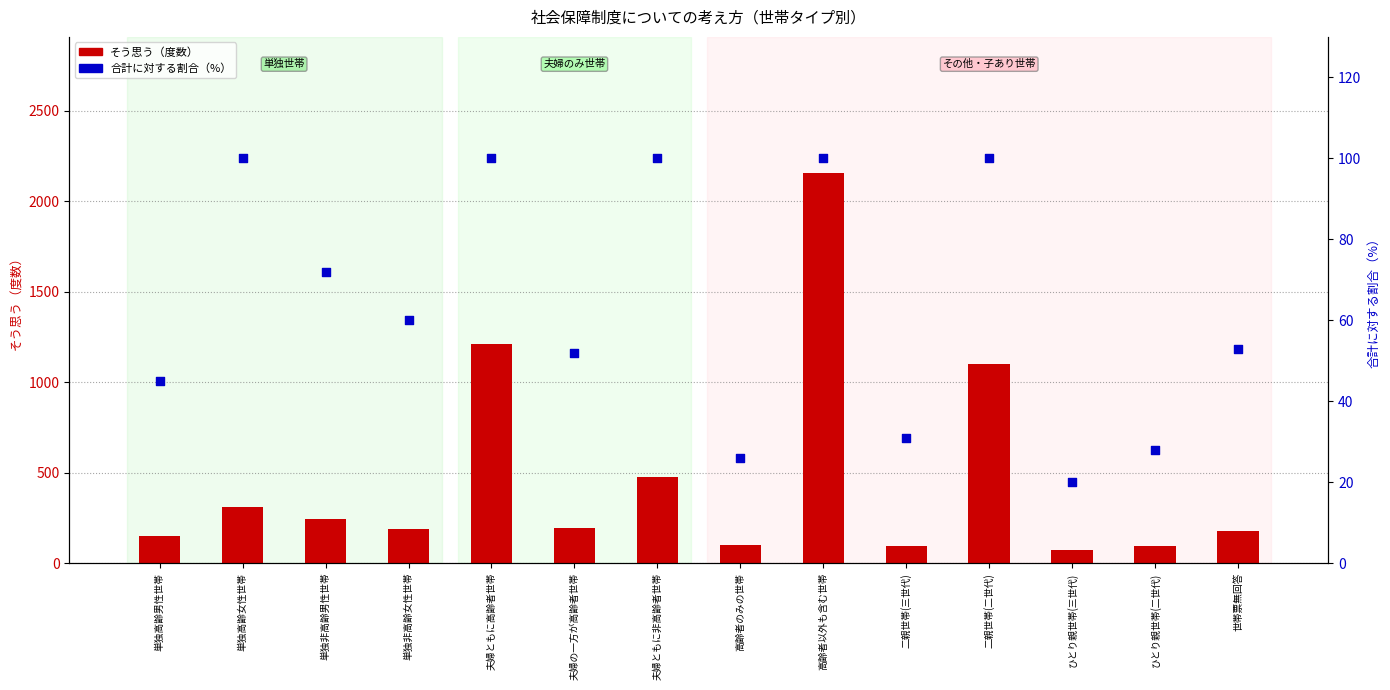

What is the total value across all series at 単独高齢女性世帯?

412